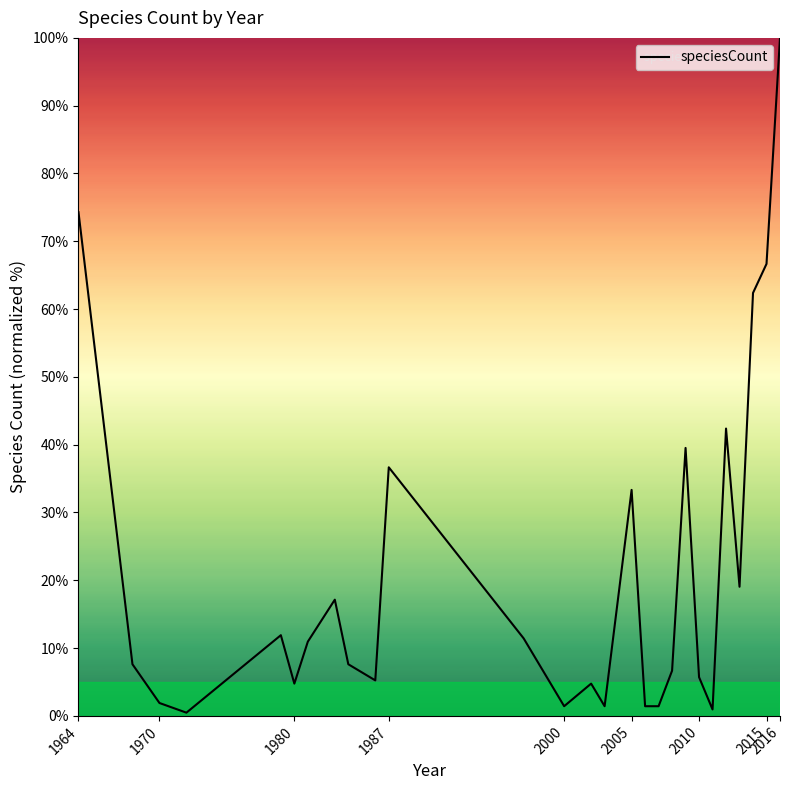

What is the difference between the maximum and minimum values?

99.5